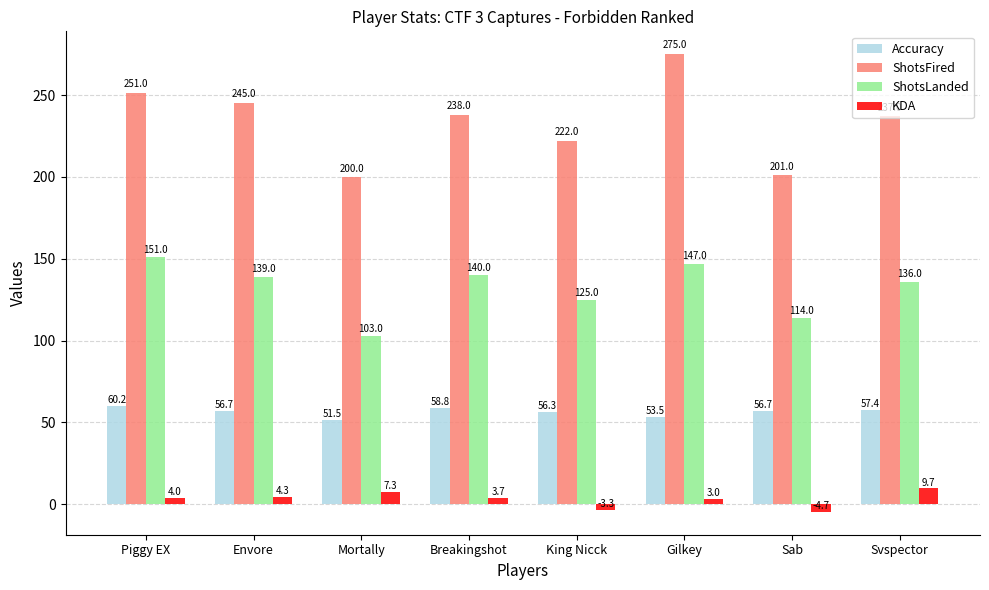

What is the highest value of the ShotsFired series?

275.0